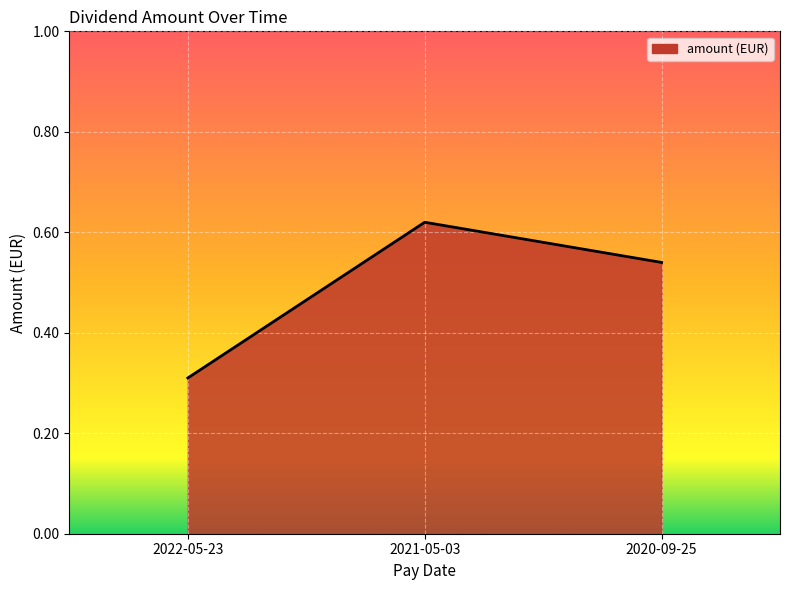

Does the chart have visible grid lines?

Yes